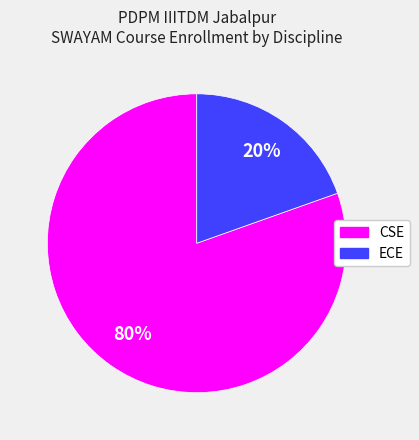

To the nearest percent, what is the combined percentage of ECE and CSE?

100%